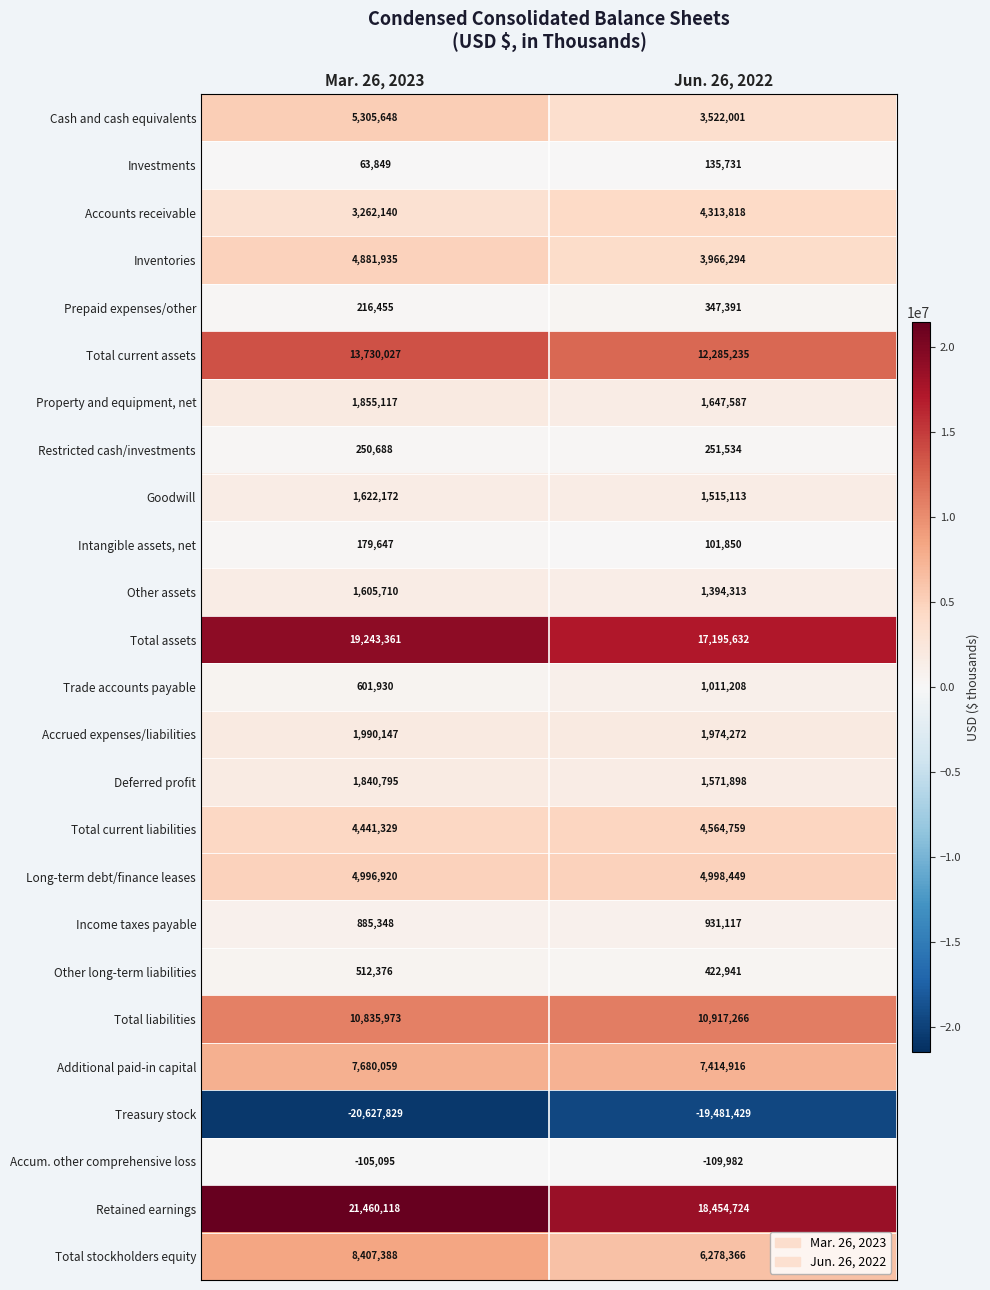

Rank the series by their maximum value, from lowest to highest.

Treasury stock, Accum. other comprehensive loss, Investments, Intangible assets, net, Restricted cash/investments, Prepaid expenses/other, Other long-term liabilities, Income taxes payable, Trade accounts payable, Other assets, Goodwill, Deferred profit, Property and equipment, net, Accrued expenses/liabilities, Accounts receivable, Total current liabilities, Inventories, Long-term debt/finance leases, Cash and cash equivalents, Additional paid-in capital, Total stockholders equity, Total liabilities, Total current assets, Total assets, Retained earnings